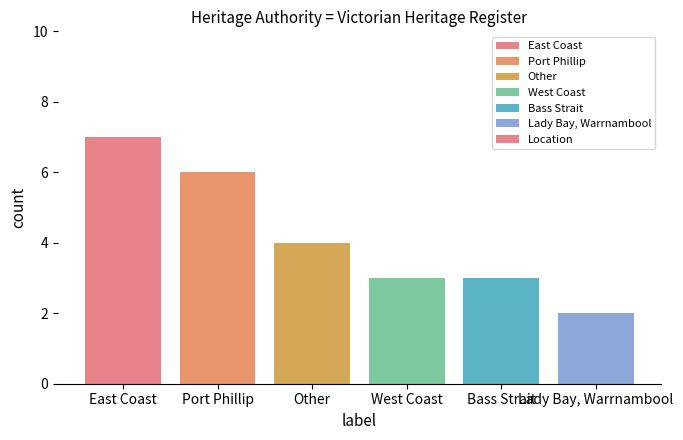

How many values are between 3 and 6?

4